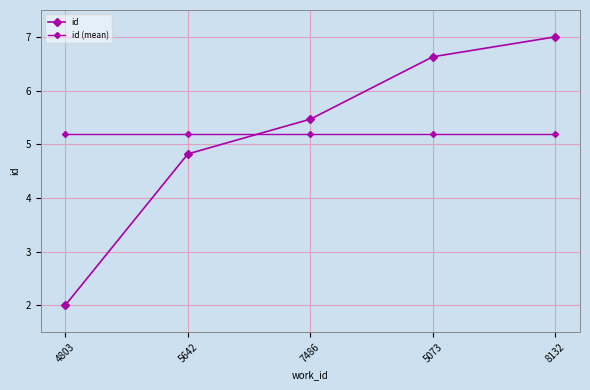

How many data points in id are above 5?

3